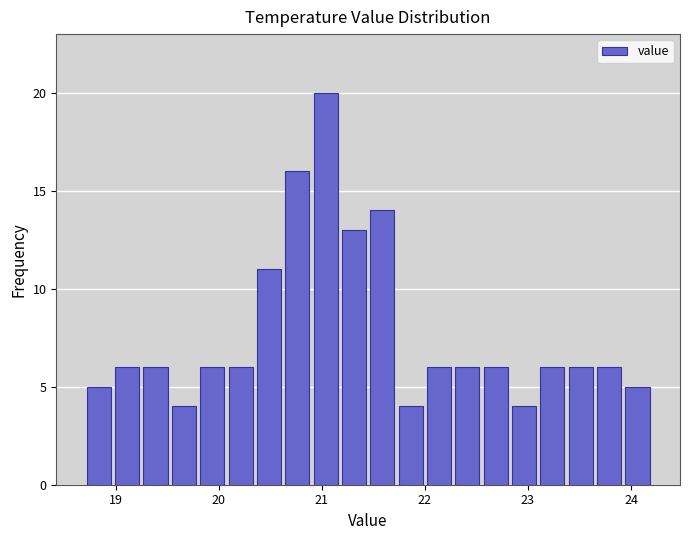

Read against the x-axis, roughly where is the centre of the tallest bar?

21.0